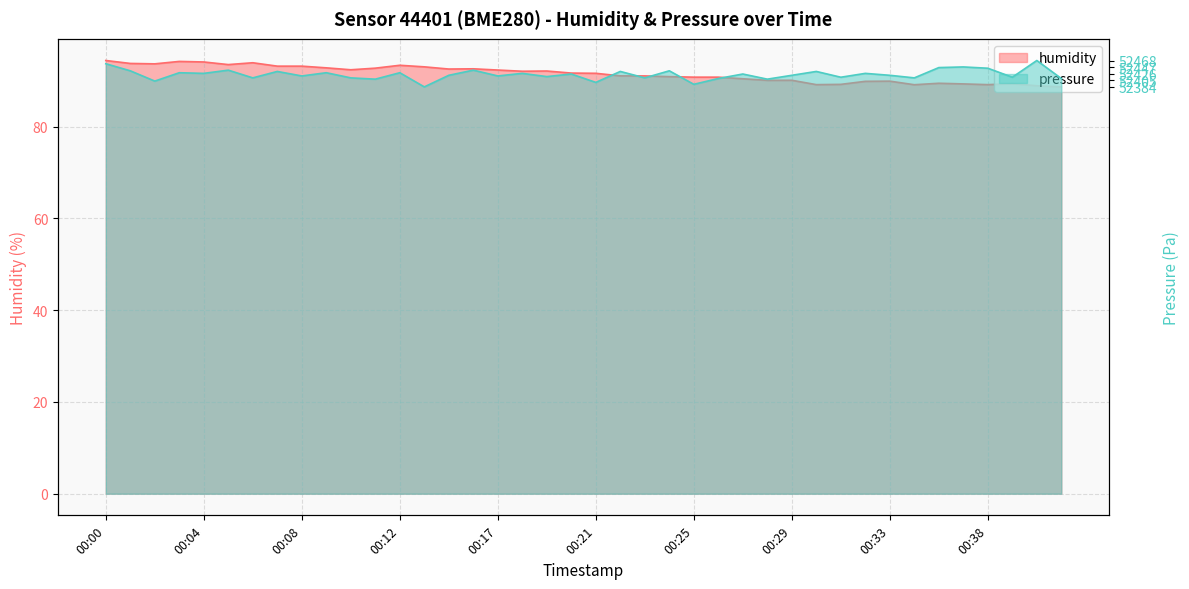

How many data points in pressure are less than 91?

15